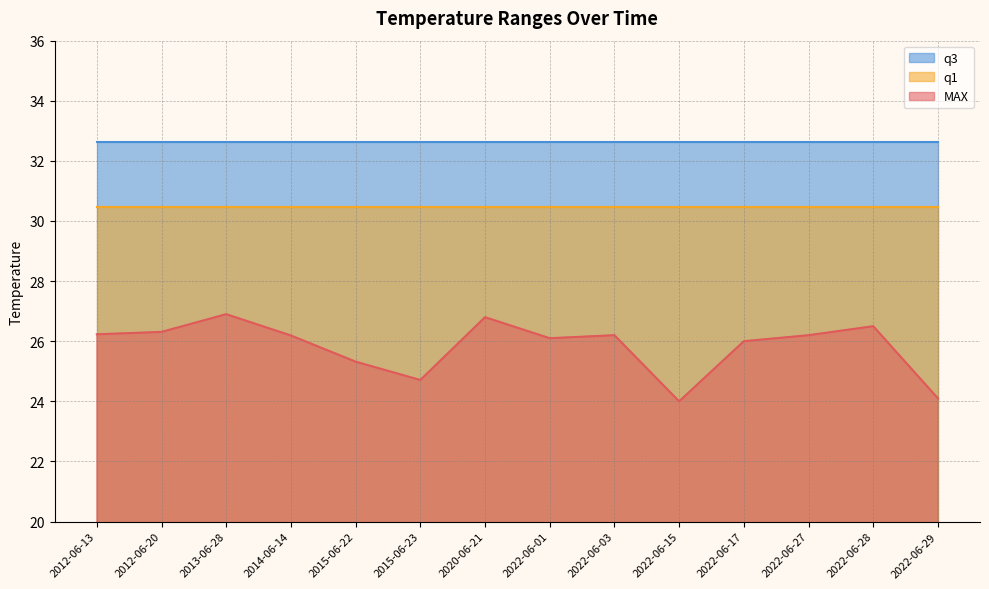

List the labels in order of MAX value, largest first.

2013-06-28, 2020-06-21, 2022-06-28, 2012-06-20, 2012-06-13, 2022-06-03, 2022-06-27, 2014-06-14, 2022-06-01, 2022-06-17, 2015-06-22, 2015-06-23, 2022-06-29, 2022-06-15